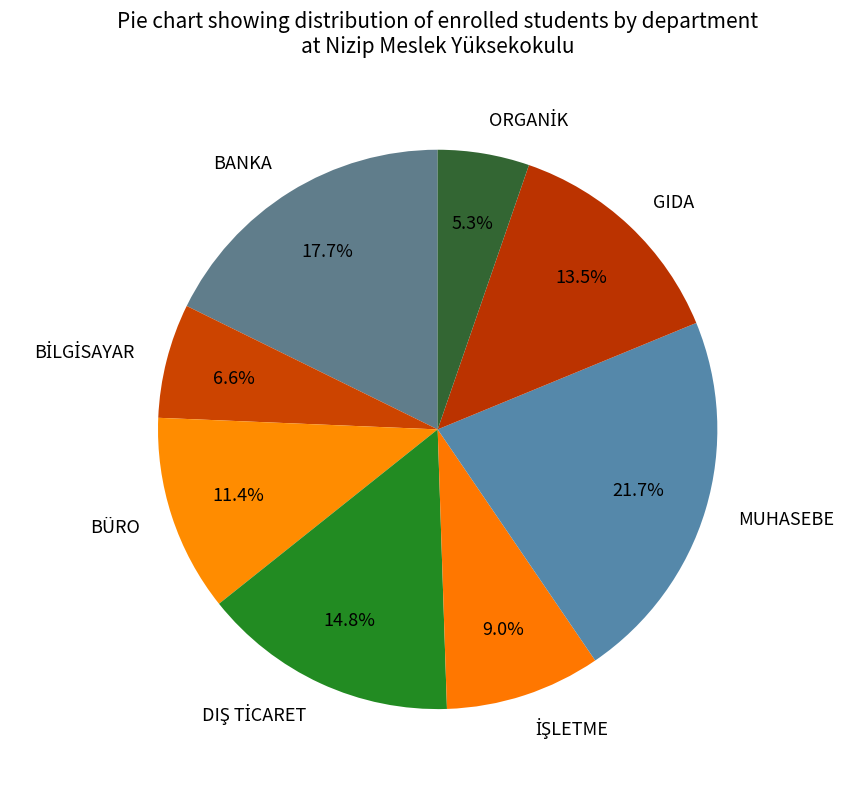

Approximately how many times larger is the value at MUHASEBE compared to BÜRO?

1.9